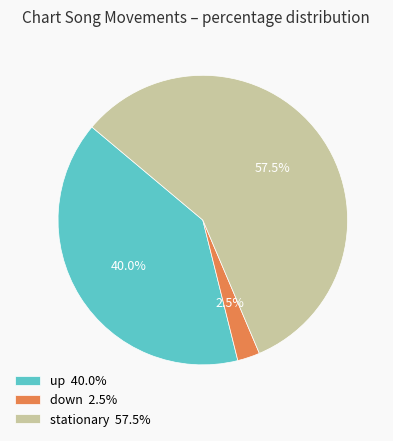

What is the largest slice in the pie chart?

stationary 57.5%